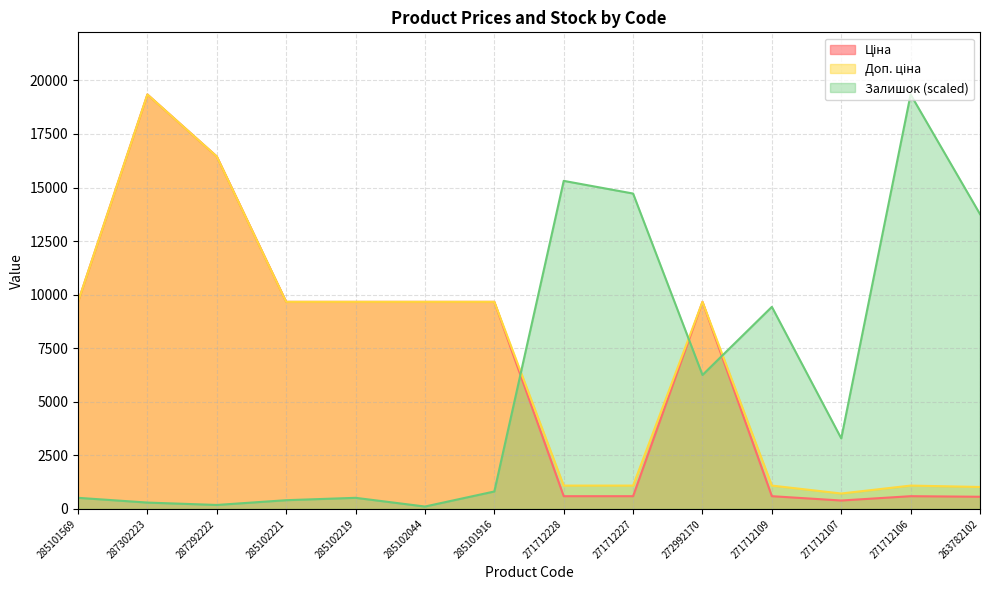

True or false: Ціна has more than 2 interior local peaks.

True